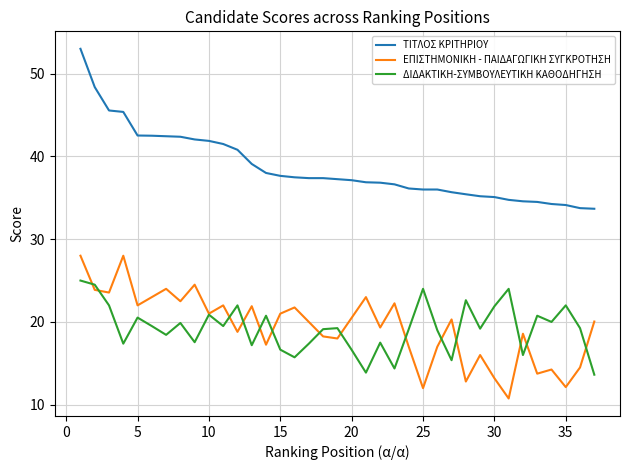

Which series has the widest spread of values?

ΤΙΤΛΟΣ ΚΡΙΤΗΡΙΟΥ